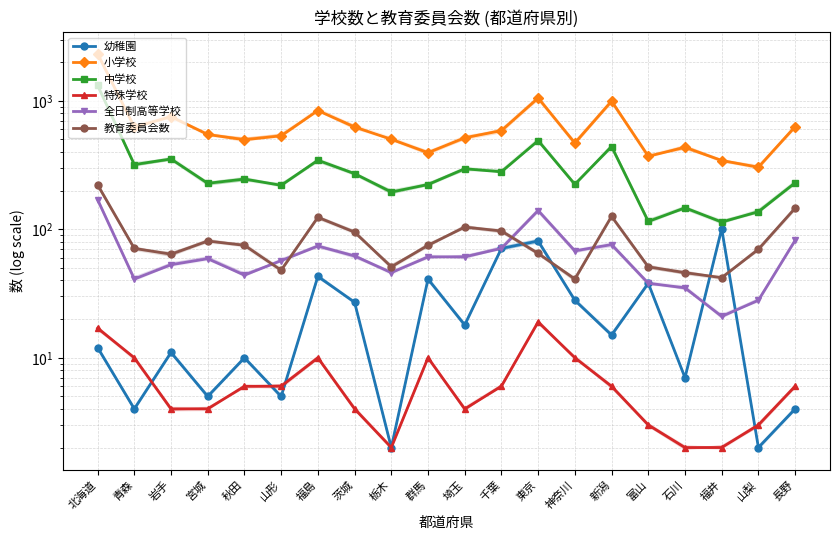

Where does the 幼稚園 series first go above 15?

福島